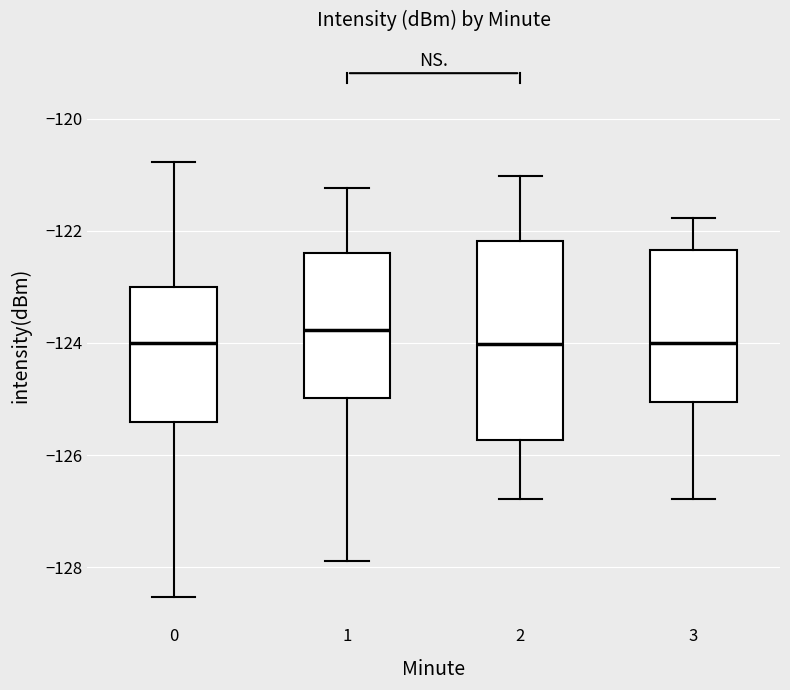

Reading left to right, read every box against the y-axis: the position of its median line, the range the box covers, and the ends of its whiskers. The values are not printed on the chart, so give them approximately, as read against the axis.

0: median -124.0, box -125.4 to -123.0, whiskers -128.6 to -120.8
1: median -123.8, box -125.0 to -122.4, whiskers -127.8 to -121.2
2: median -124.0, box -125.8 to -122.2, whiskers -126.8 to -121.0
3: median -124.0, box -125.0 to -122.4, whiskers -126.8 to -121.8